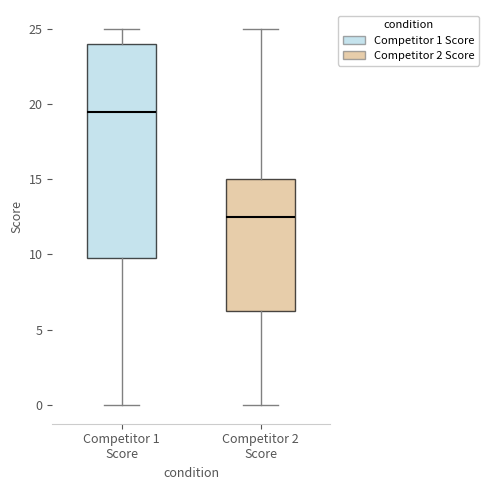

Reading left to right, transcribe this box plot: for each box, give where its median line is, the range the box spans, and where its two whiskers end, as read against the y-axis. The values are not printed on the chart, so give them approximately, as read against the axis.

Competitor 1 Score: median 19.5, box 10.0 to 24.0, whiskers 0.0 to 25.0
Competitor 2 Score: median 12.5, box 6.5 to 15.0, whiskers 0.0 to 25.0